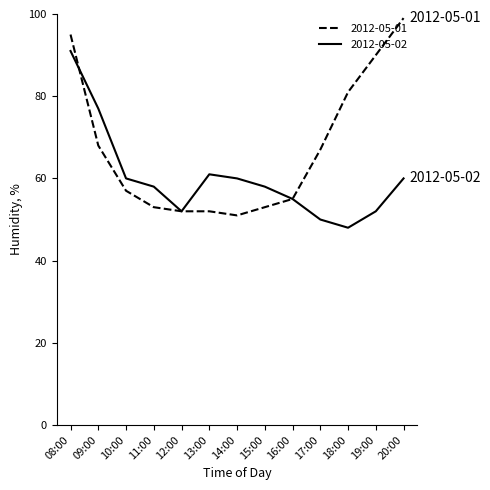

What position from the right is 18:00?

3